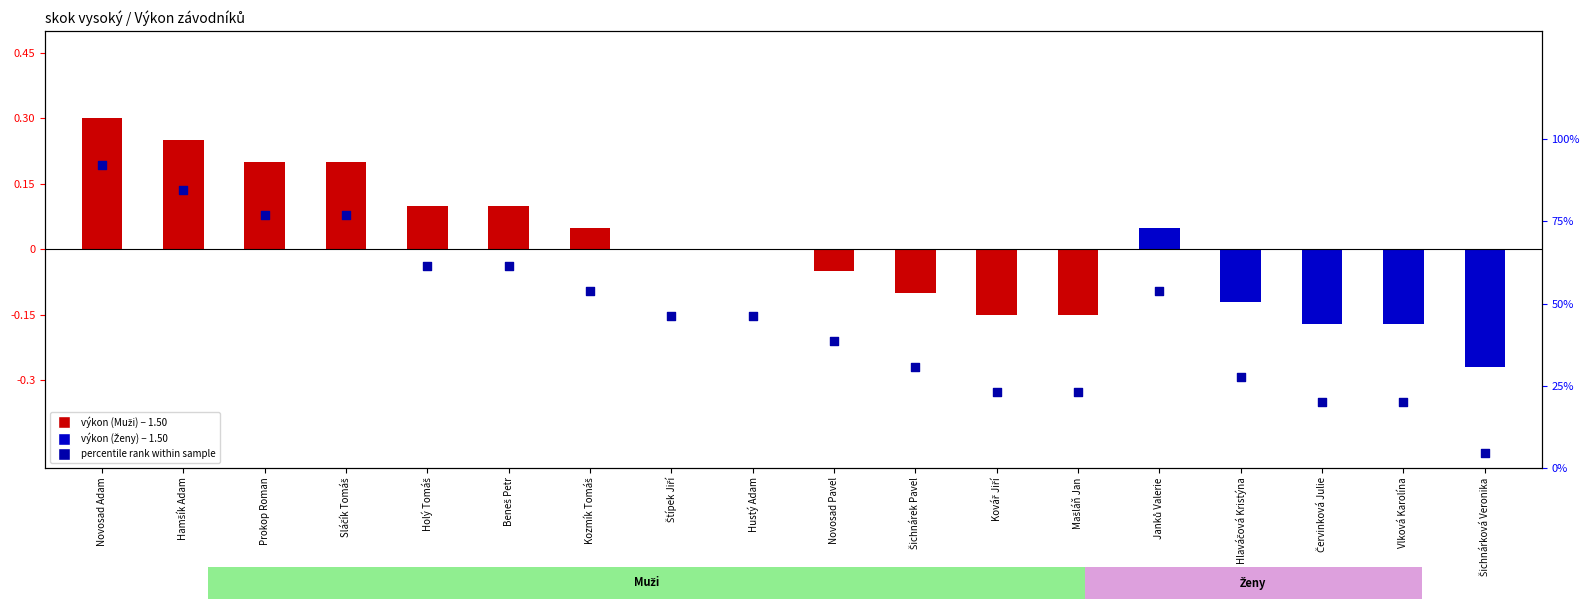

Between Holý Tomáš and Hlaváčová Kristýna, which is larger?

Holý Tomáš